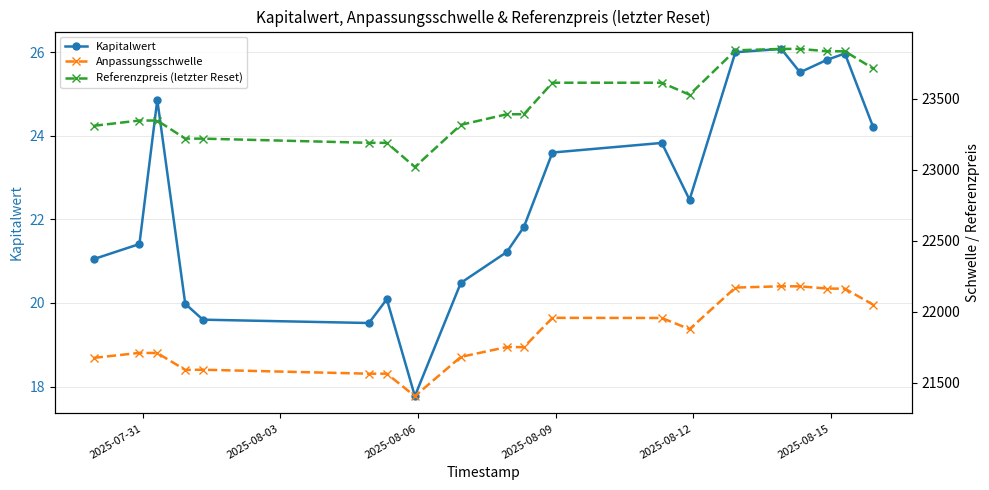

What is the sum of all Kapitalwert values?

451.3